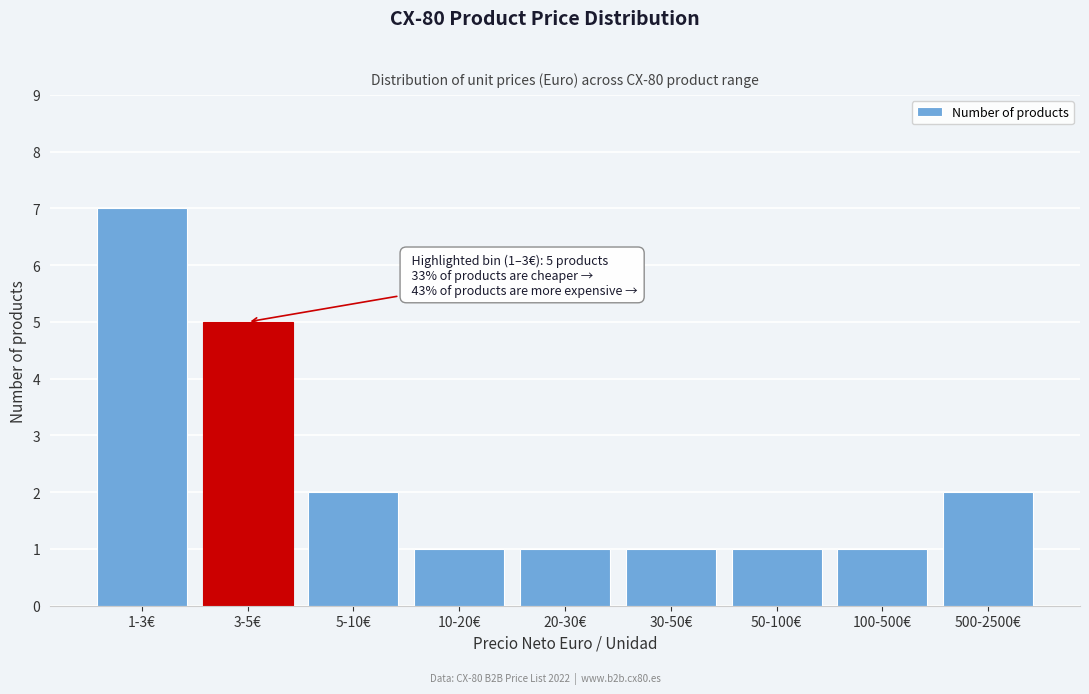

Reading right to left, extract all data points from this chart.

500-2500€=2	100-500€=1	50-100€=1	30-50€=1	20-30€=1	10-20€=1	5-10€=2	3-5€=5	1-3€=7